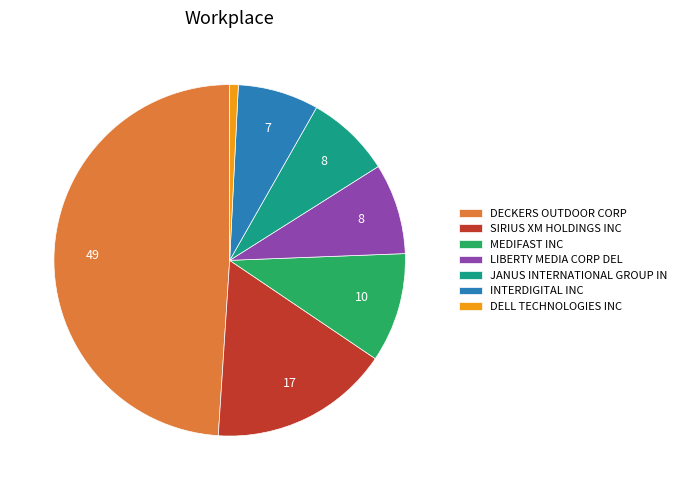

True or false: DECKERS OUTDOOR CORP accounts for 49% of the total.

True